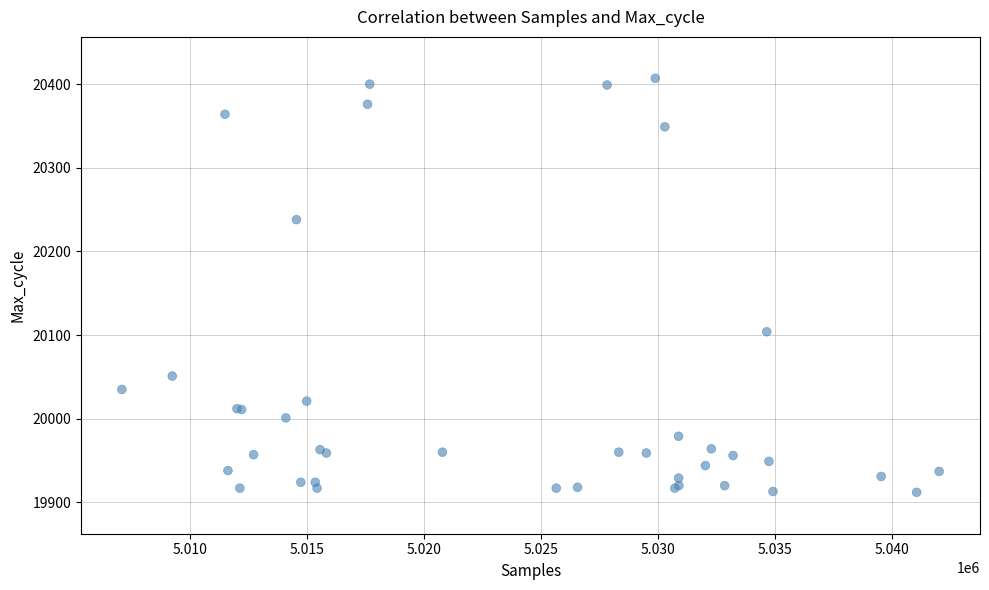

What Y value in the scatter plot is closest to 20159?

20104